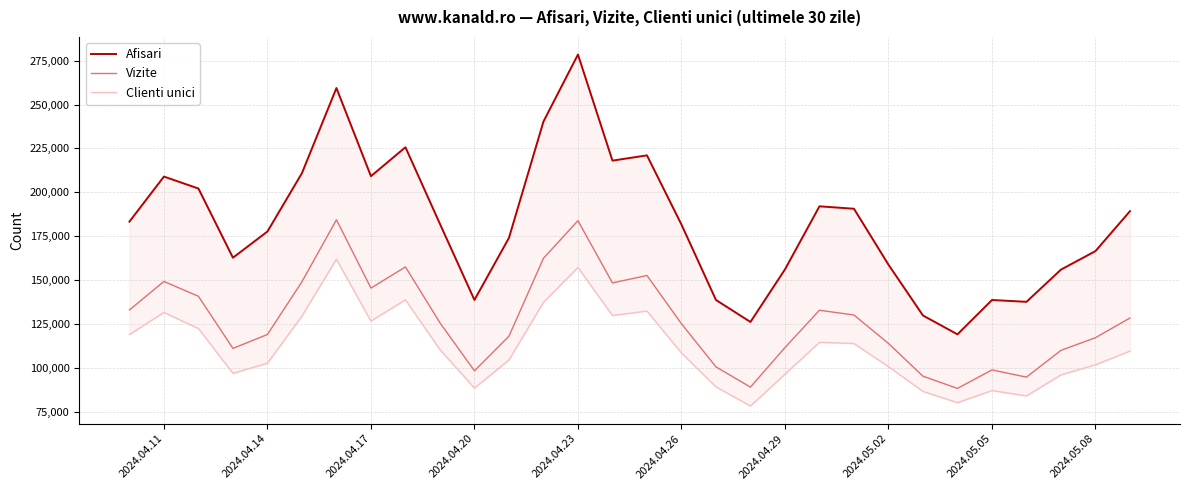

The value of Vizite at 2024.05.02 is 113865. True or false?

True